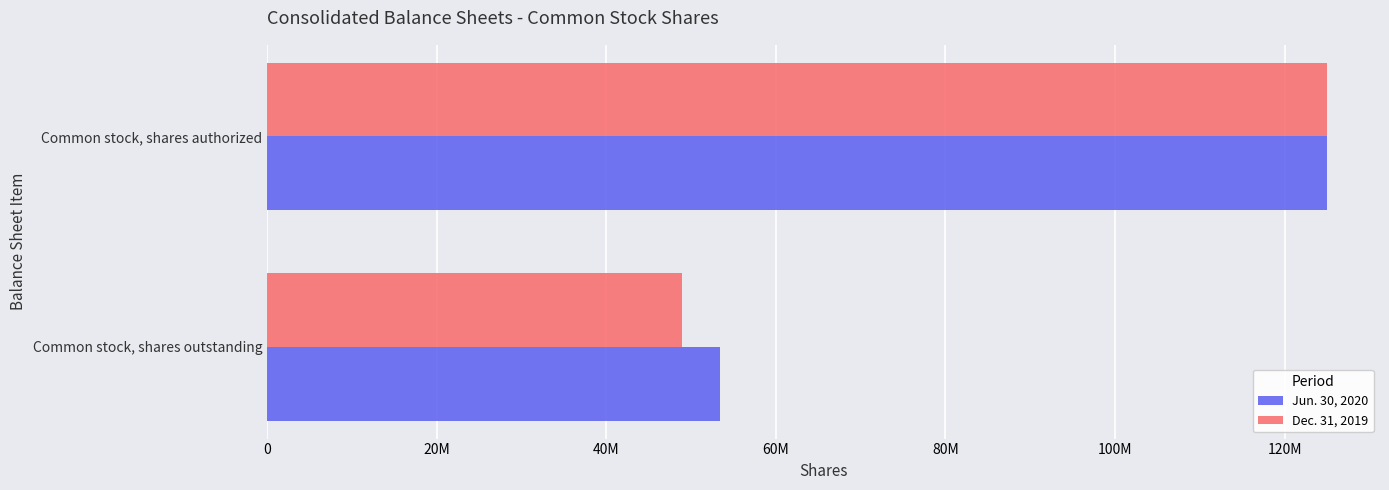

What position from the left is Common stock, shares outstanding?

1